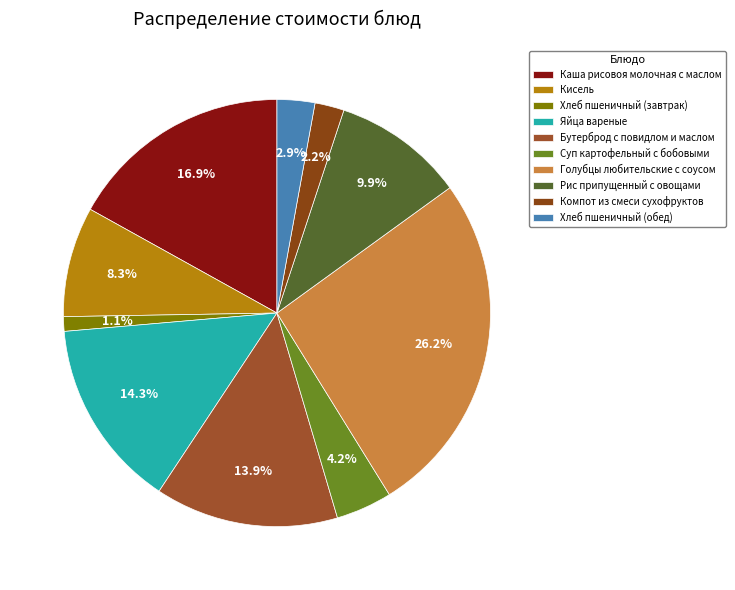

Which has a higher value, Бутерброд с повидлом и маслом or Суп картофельный с бобовыми?

Бутерброд с повидлом и маслом